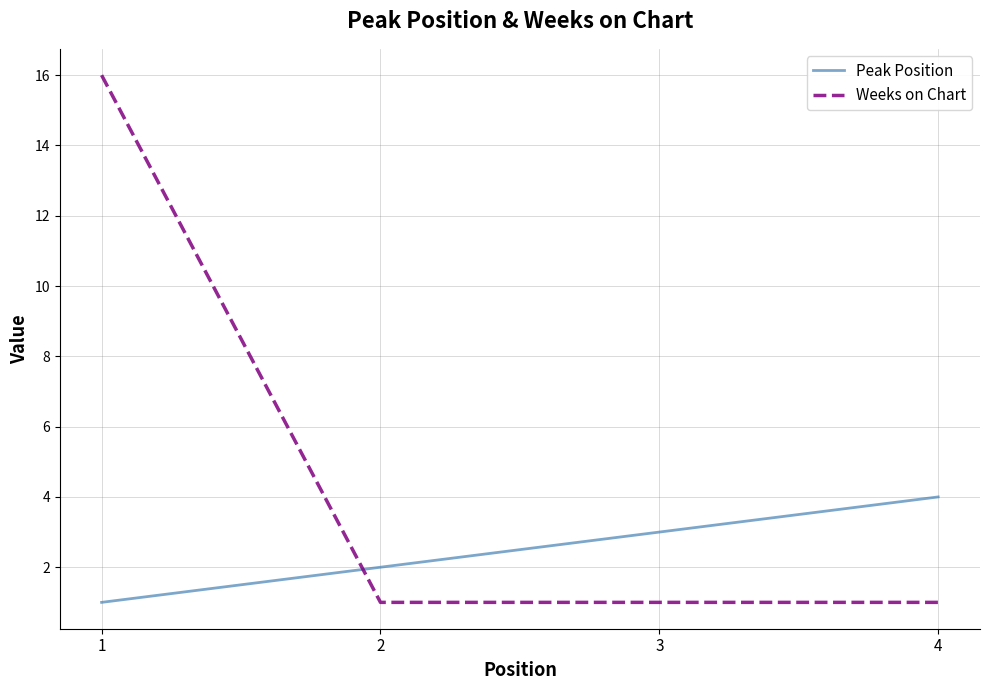

Count the Peak Position values in the range 2 to 4.

3